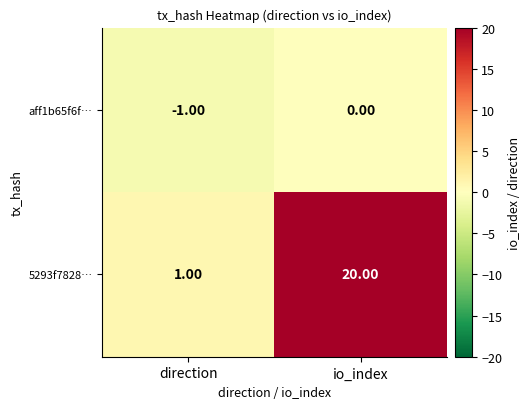

What is the sum of the 5293f7828… values at io_index and direction?

21